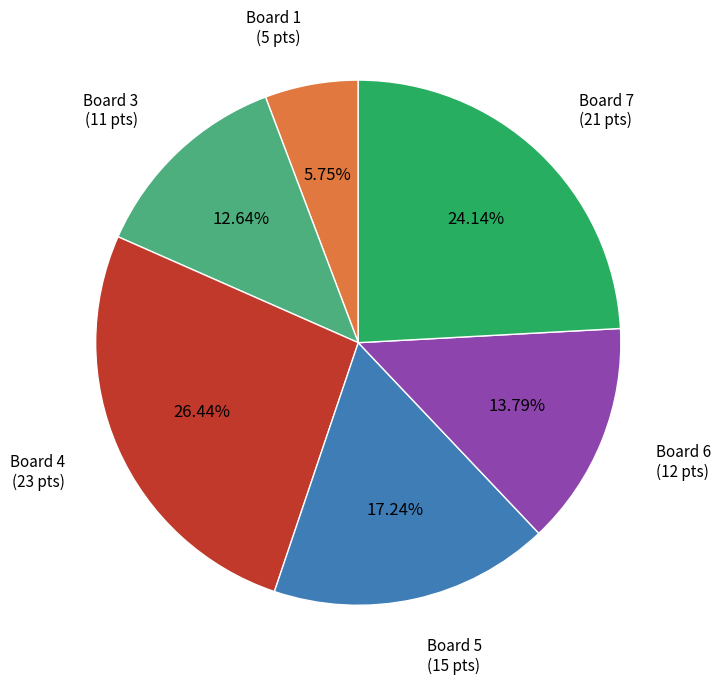

Is there any slice that represents more than half of the pie?

No